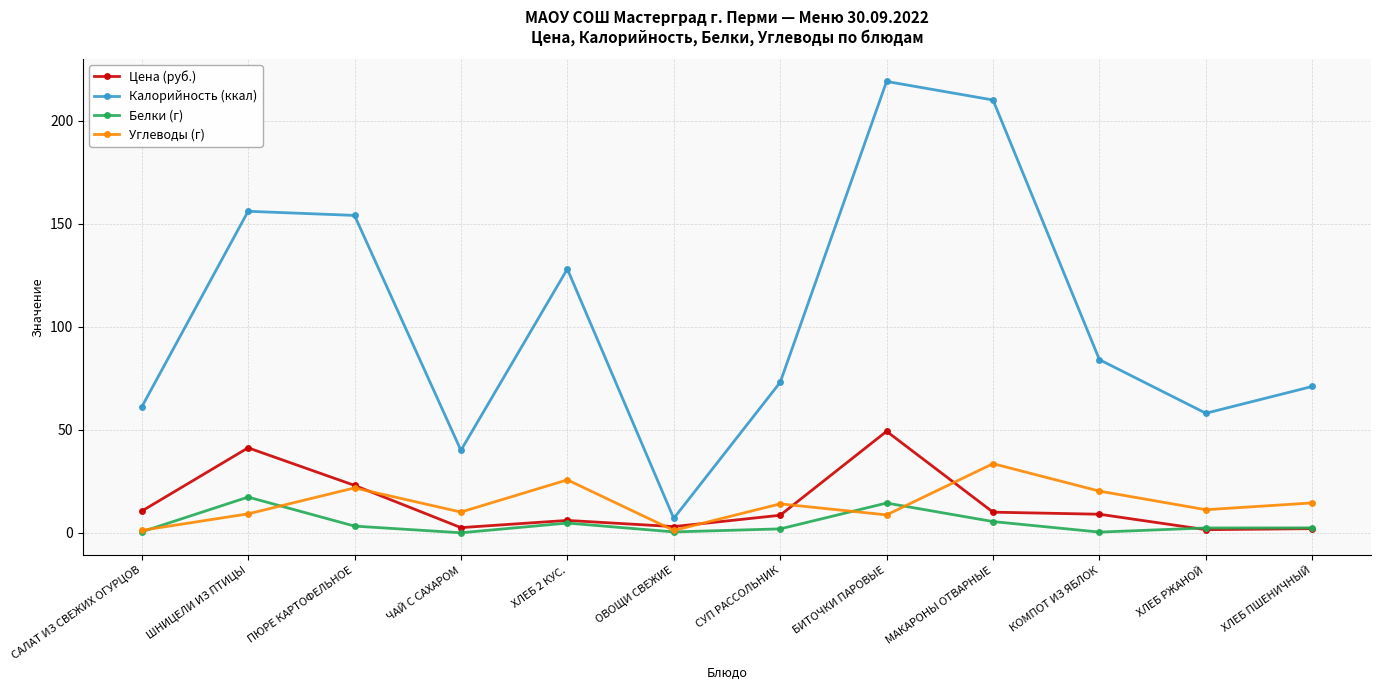

Is the value of Углеводы (г) at ХЛЕБ ПШЕНИЧНЫЙ greater than the value of Цена (руб.) at БИТОЧКИ ПАРОВЫЕ?

No